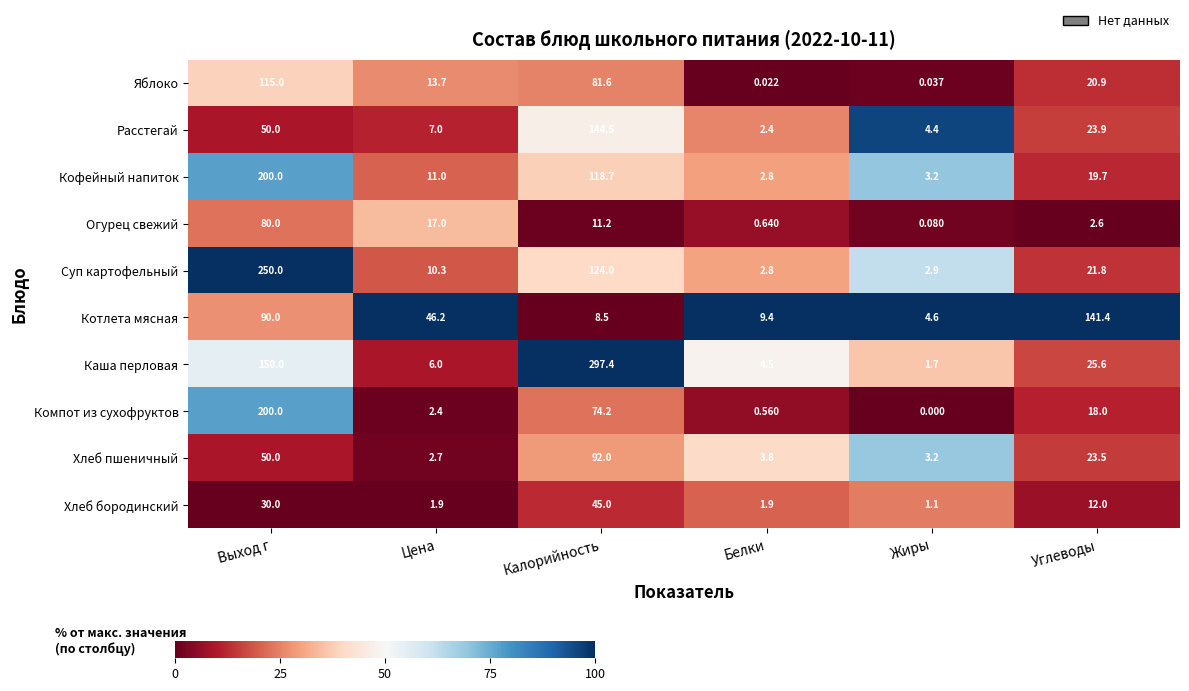

Is the value of Каша перловая at Цена greater than the value of Огурец свежий at Калорийность?

No